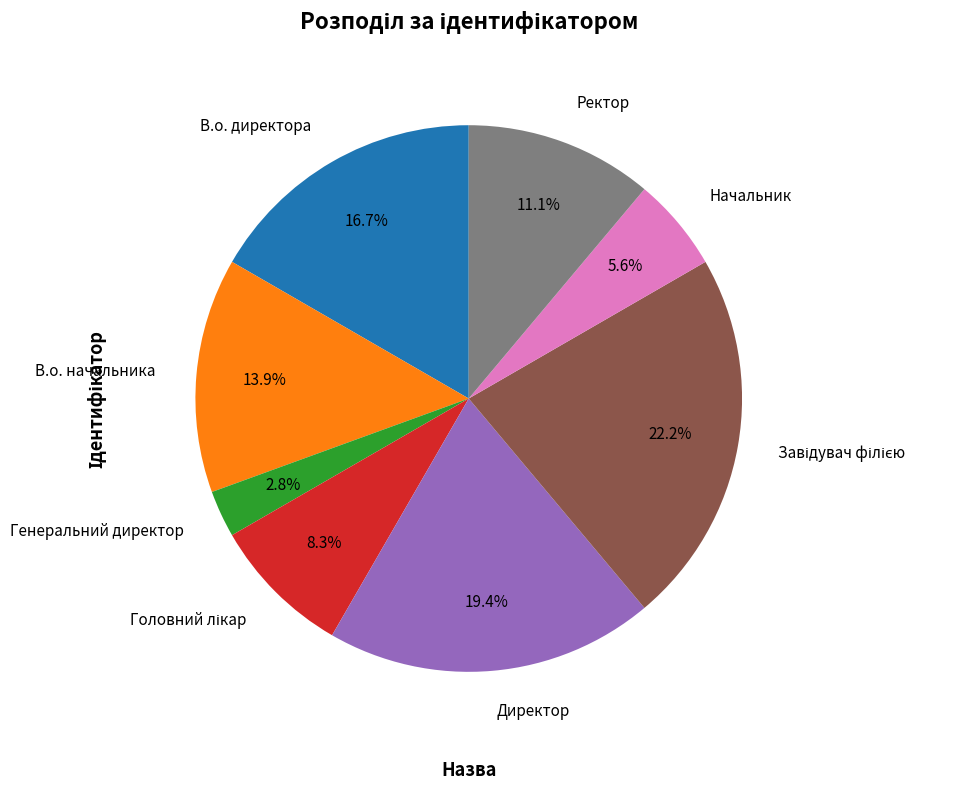

Combined, do В.о. начальника and Ректор account for over 50%?

No